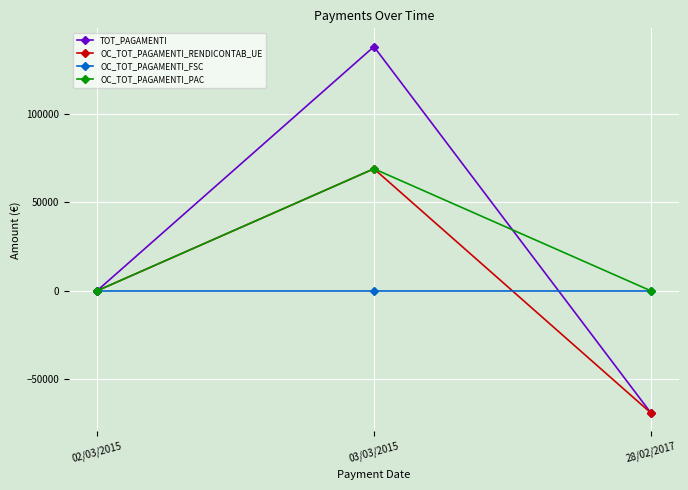

What is the value of the OC_TOT_PAGAMENTI_RENDICONTAB_UE point at the 2nd from the left?

68976.8